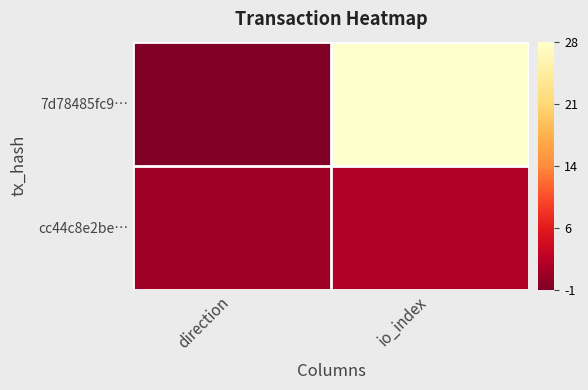

At which category does the chart reach its peak across all series?

io_index